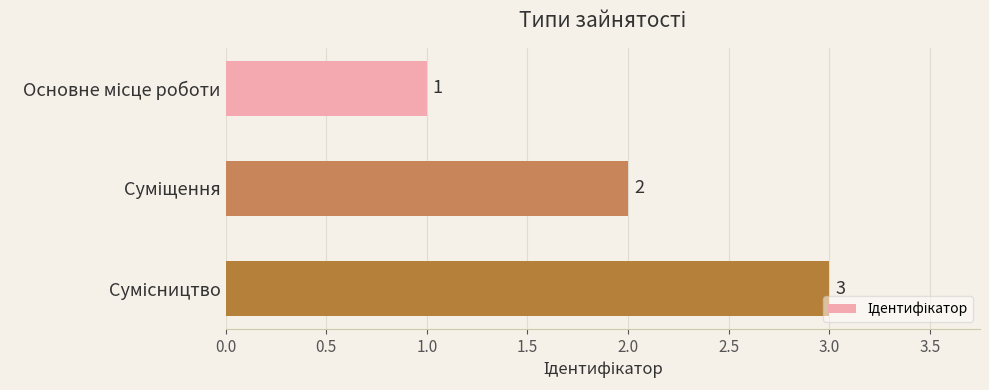

How many series are shown in this chart?

1